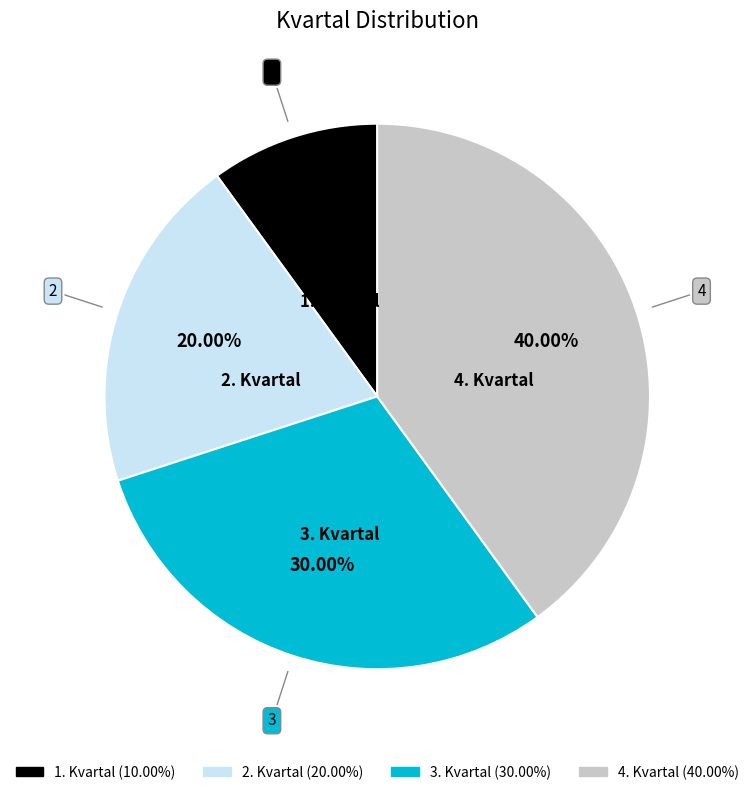

Between 2. Kvartal and 4. Kvartal, which is larger?

4. Kvartal